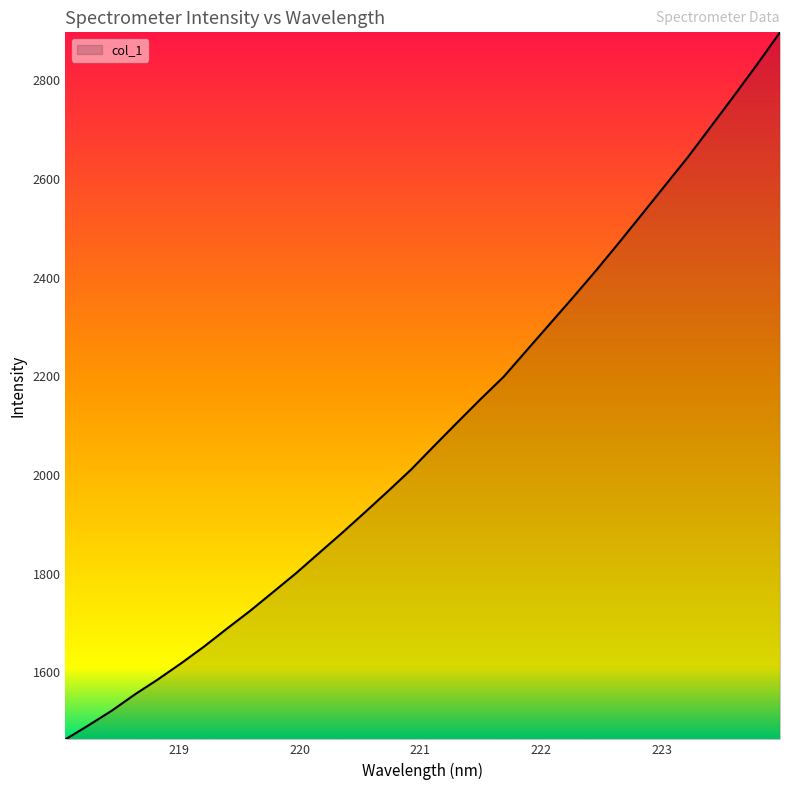

Reading left to right, what are all the values shown in this chart?

1464.1	1492.5	1521.9	1554.9	1585.4	1617.8	1651.9	1688.5	1724.4	1762.6	1801.1	1842.1	1882.9	1925.1	1967.9	2011.7	2059.7	2107.0	2153.8	2199.1	2252.7	2306.0	2359.5	2413.9	2470.6	2528.4	2586.5	2644.6	2706.5	2768.7	2832.1	2897.4